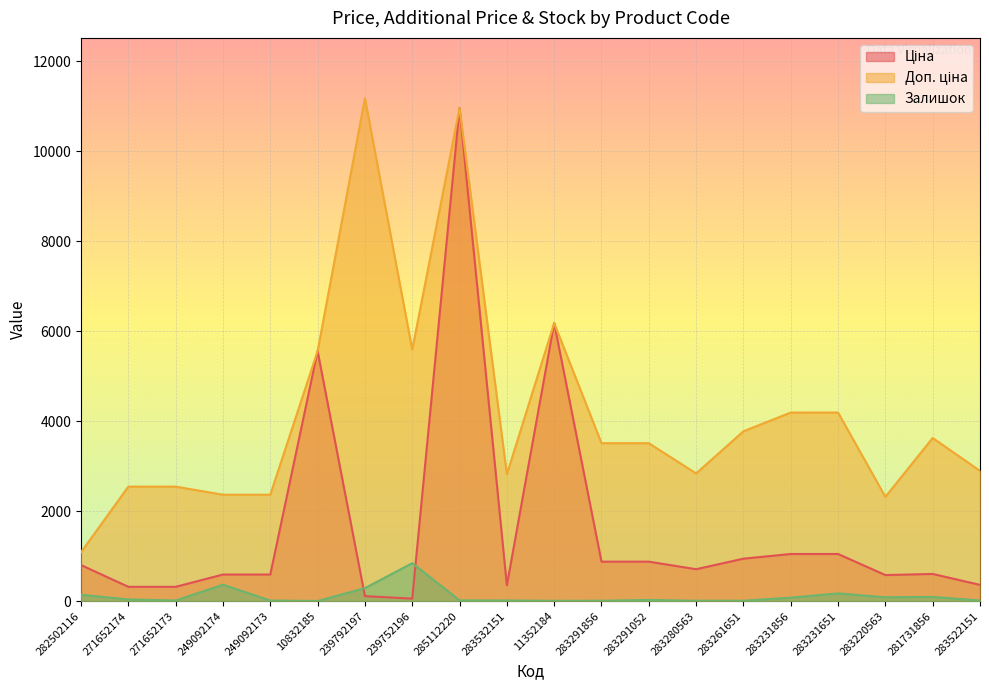

How many lines are shown in the chart?

3